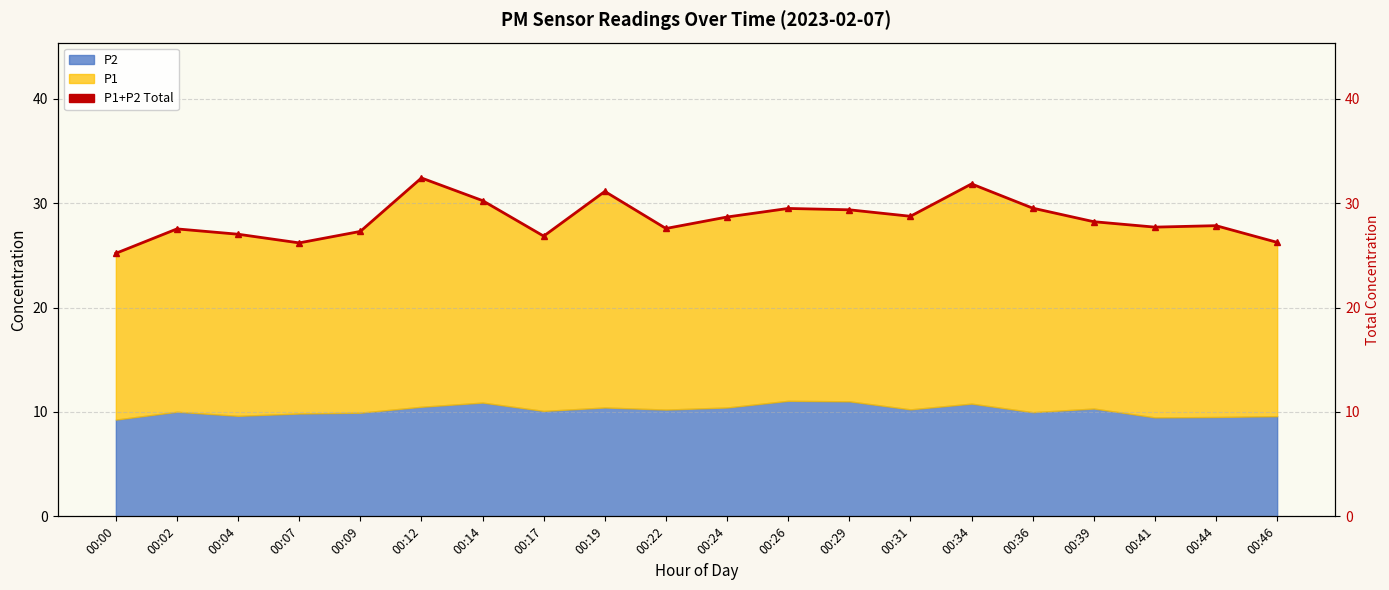

Reading right to left, what are all the values shown in this chart?

26.2	27.8	27.7	28.2	29.5	31.9	28.8	29.4	29.5	28.7	27.6	31.1	26.9	30.2	32.4	27.3	26.2	27.0	27.5	25.2